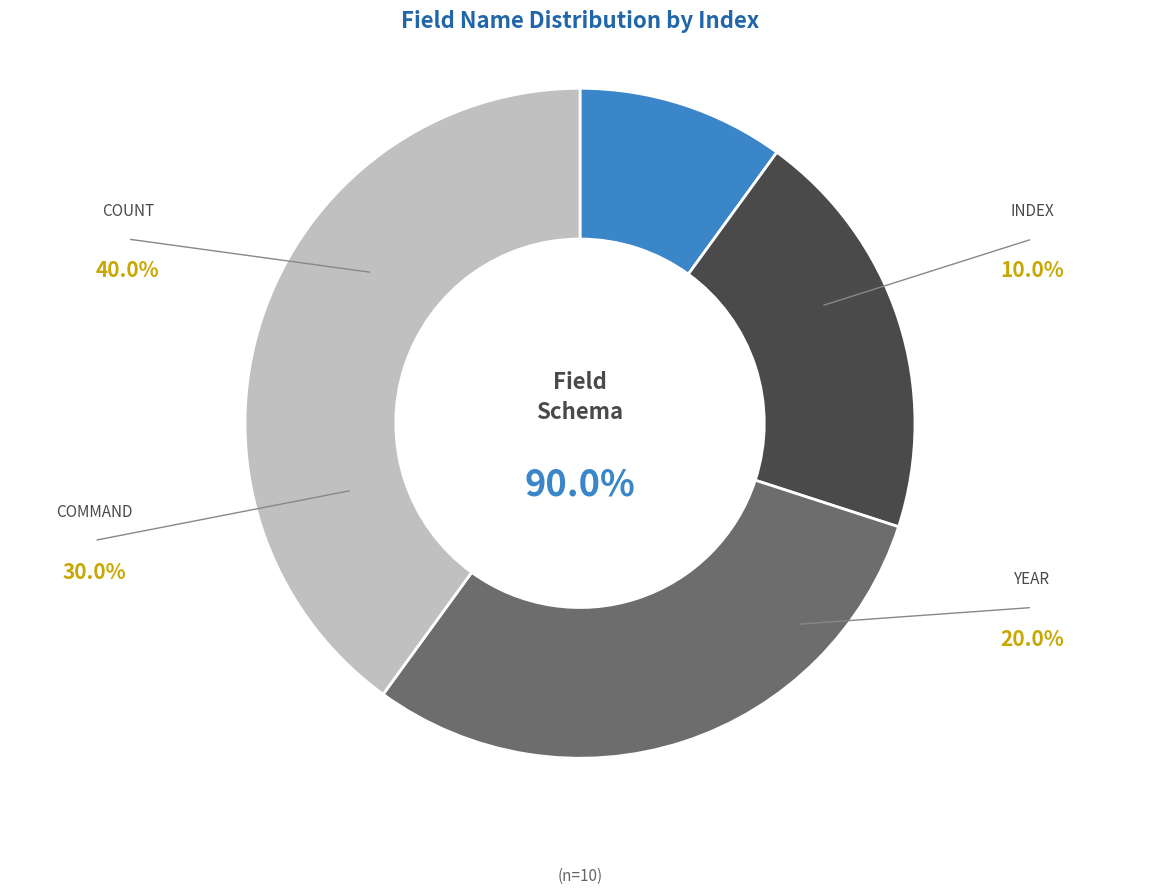

To the nearest percent, what percentage of the pie is INDEX?

10%